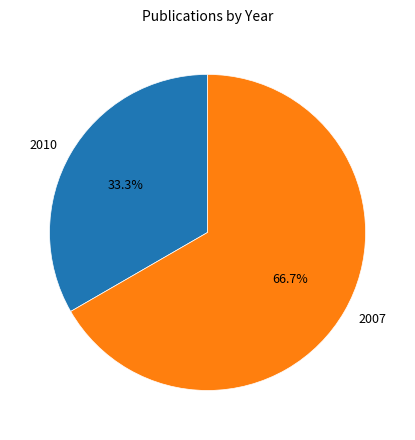

Which slice is the largest?

2007